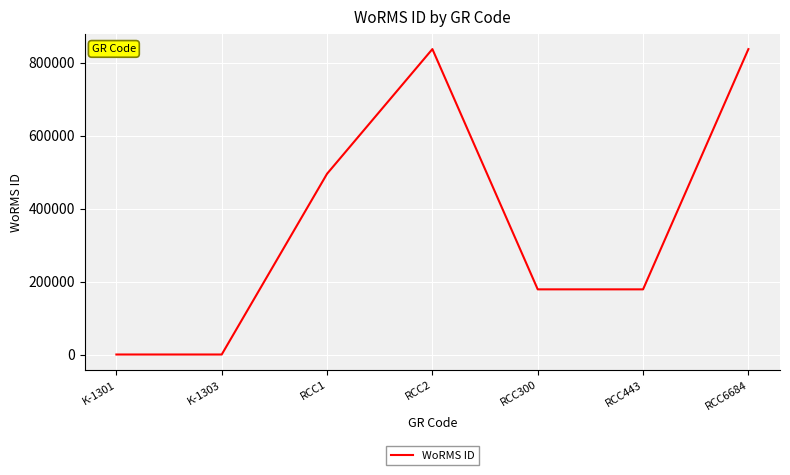

The value at RCC1 is 495424. True or false?

True